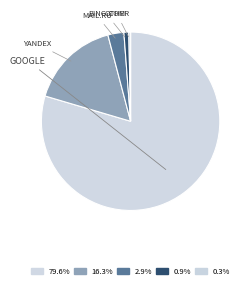

Does any single category account for the majority?

Yes